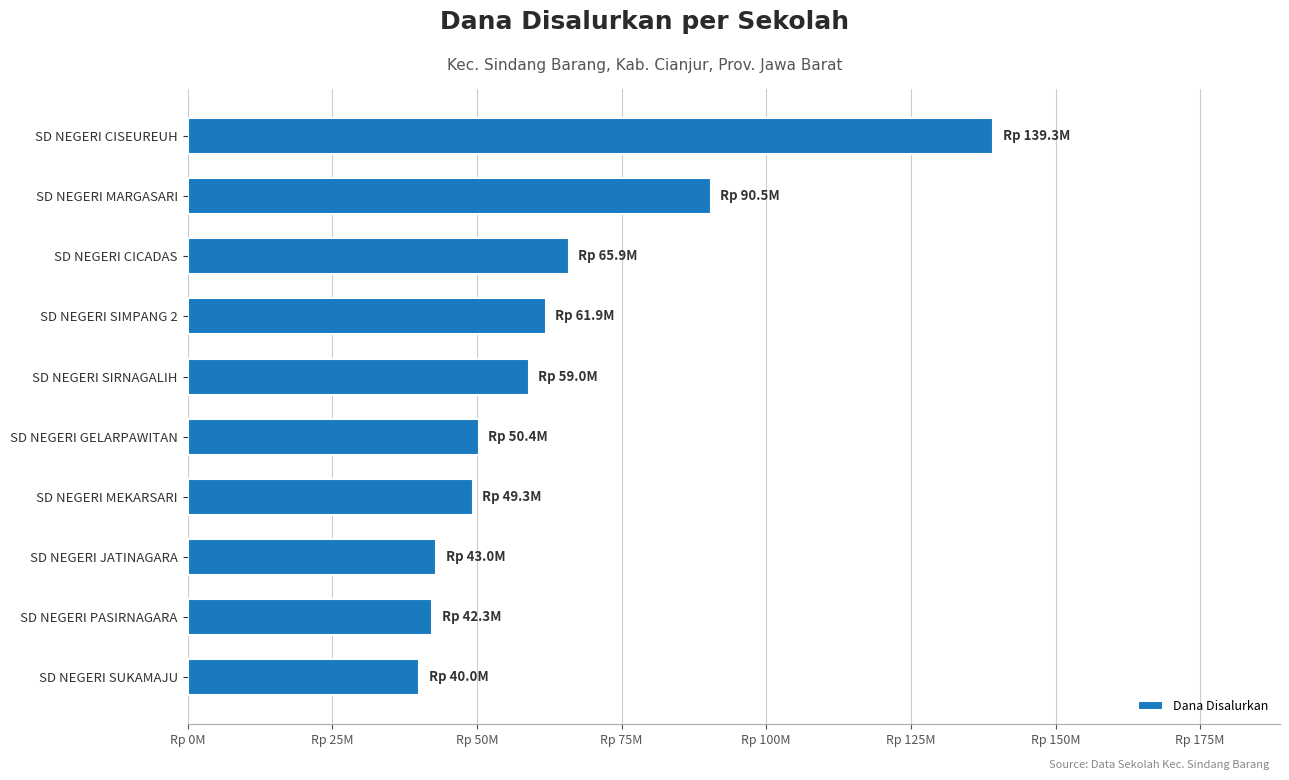

Which category has the lowest value across all series?

SD NEGERI SUKAMAJU